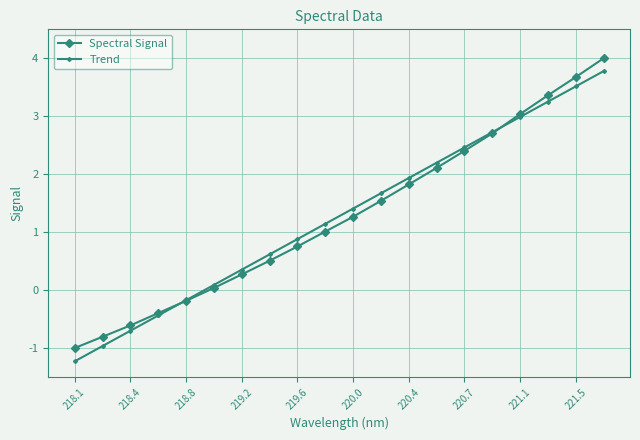

Is this an area chart (filled region under the line)?

No